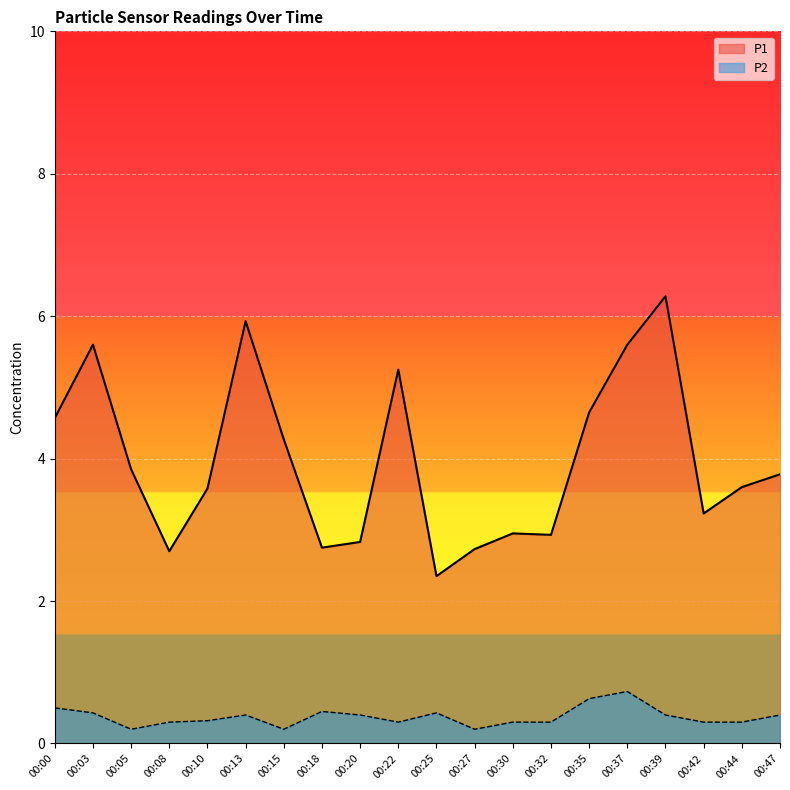

Reading right to left, what are all the values shown in this chart?

P1: 3.8	3.6	3.2	6.3	5.6	4.7	2.9	3.0	2.7	2.4	5.2	2.8	2.8	4.3	5.9	3.6	2.7	3.9	5.6	4.6
P2: 0.4	0.3	0.3	0.4	0.7	0.6	0.3	0.3	0.2	0.4	0.3	0.4	0.5	0.2	0.4	0.3	0.3	0.2	0.4	0.5